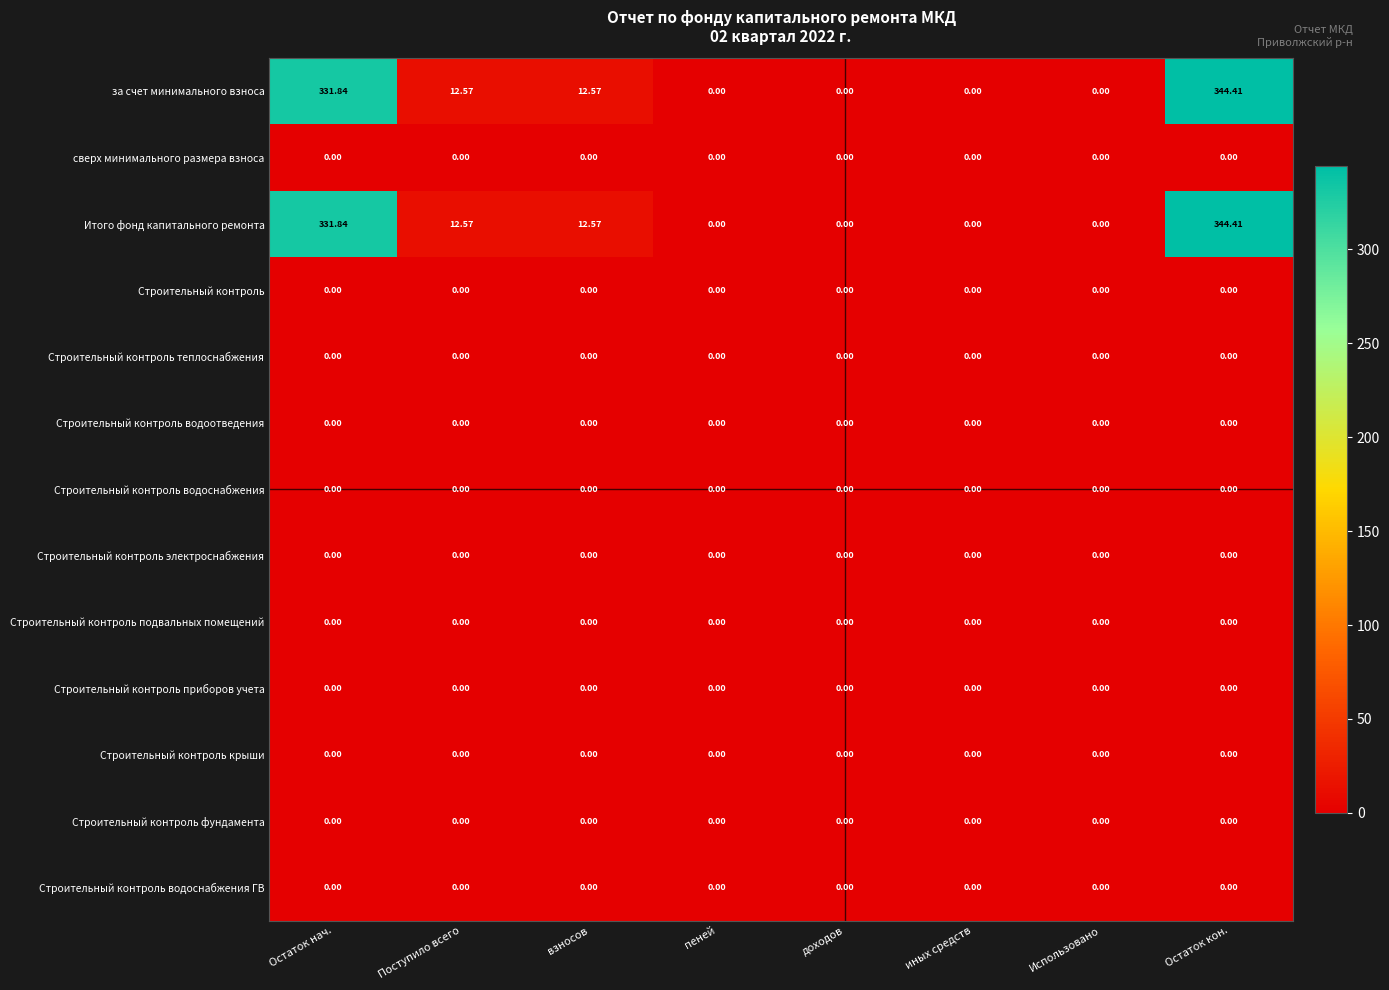

Count the number of categories in the chart.

8